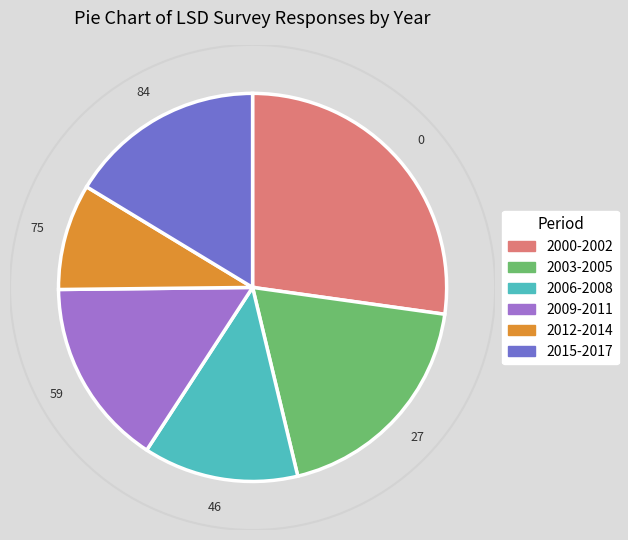

Approximately how many times larger is the value at 2012-2014 compared to 2009-2011?

0.6